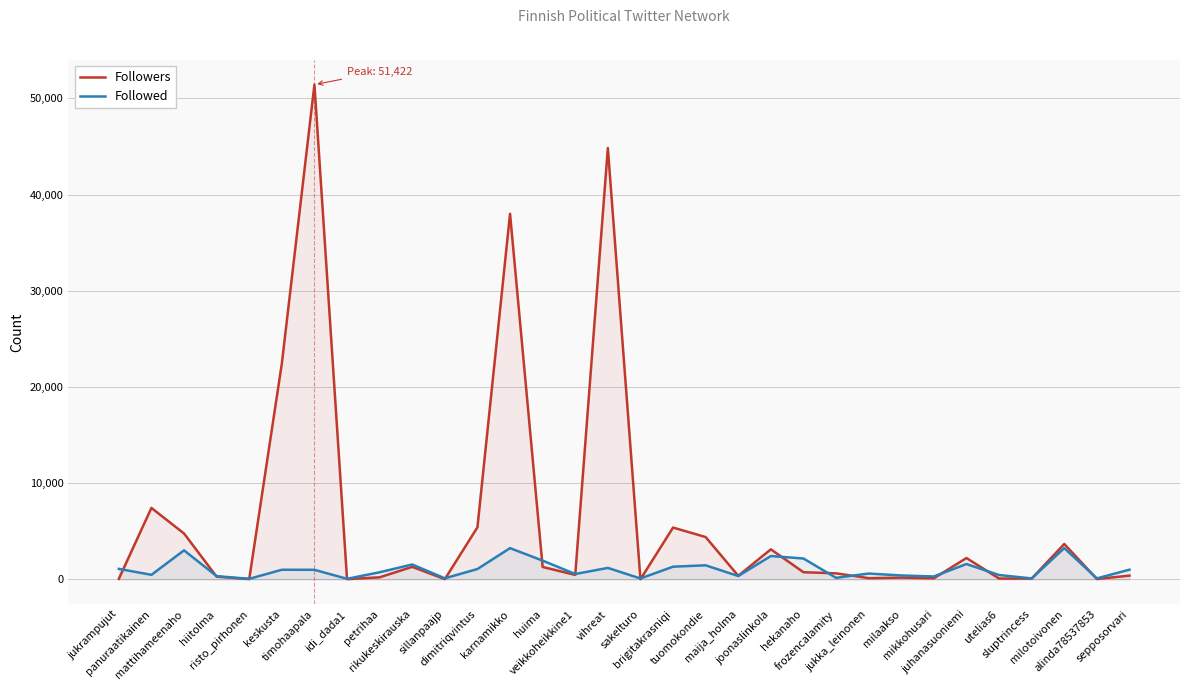

What are all the series names shown in the legend?

Followers, Followed